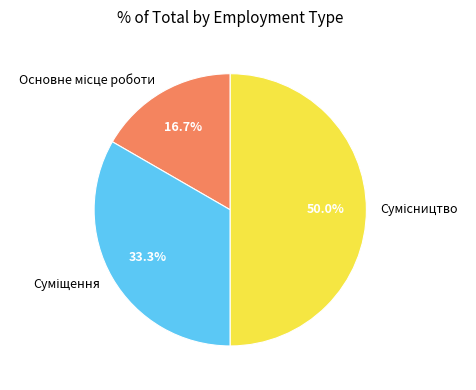

How many slices are in this pie chart?

3